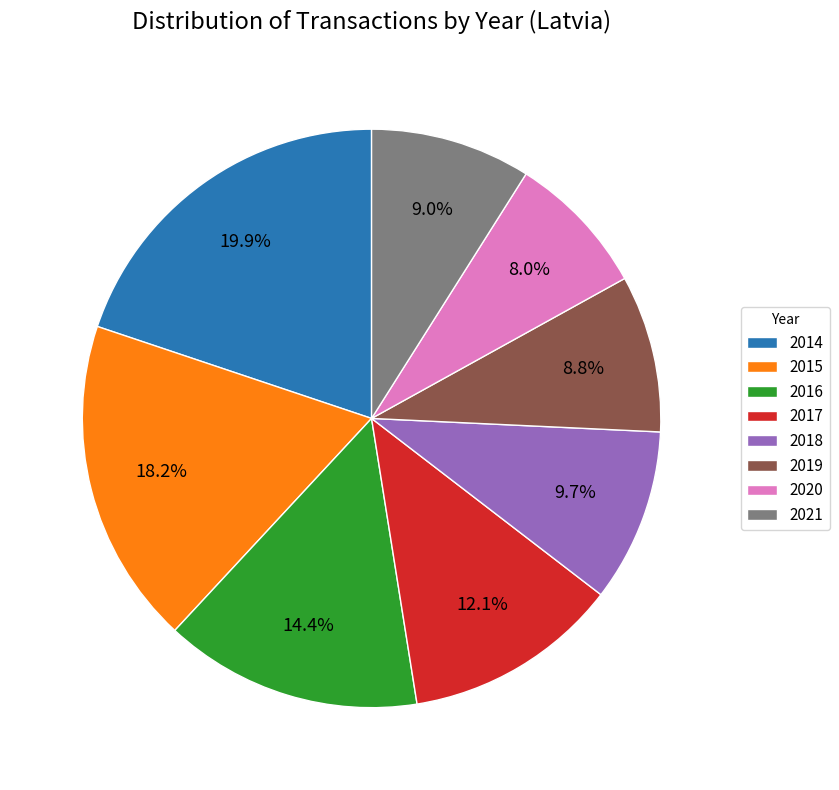

Count the number of slices in the pie.

8